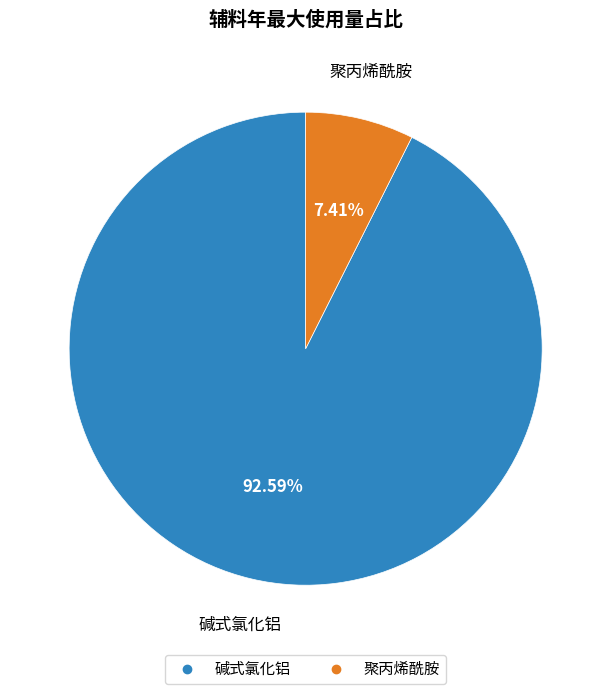

What percentage do 聚丙烯酰胺 and 碱式氯化铝 together represent?

100.0%